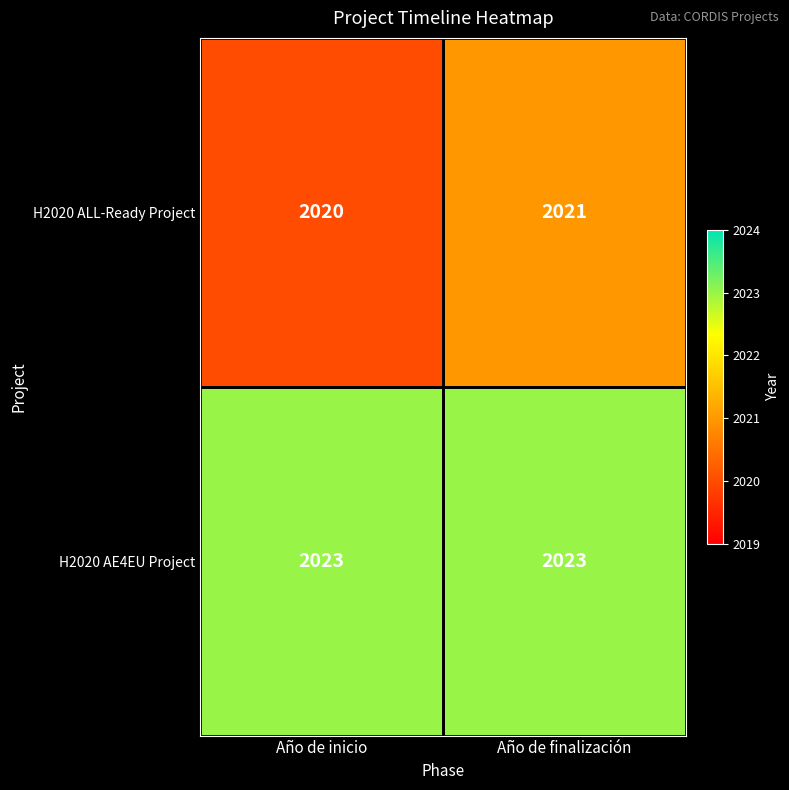

Which series changed the most between Año de inicio and Año de finalización?

H2020 ALL-Ready Project